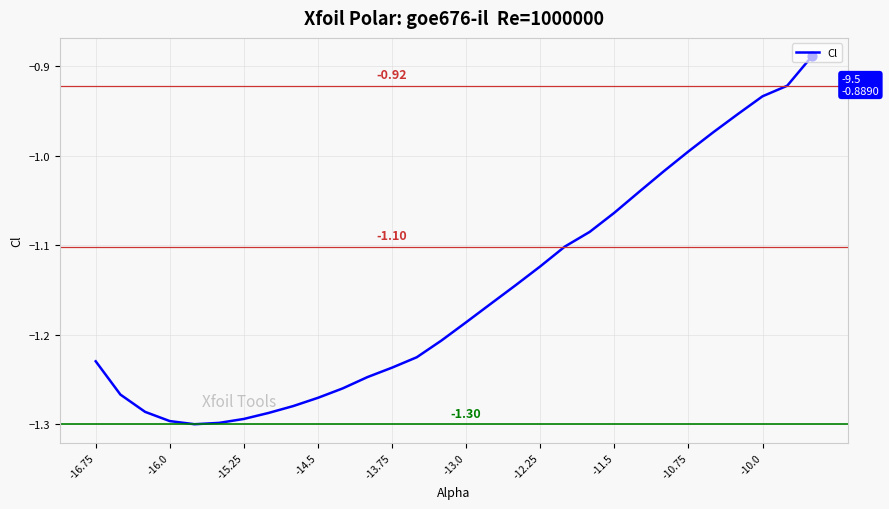

What is the difference between the maximum and minimum values?

0.4